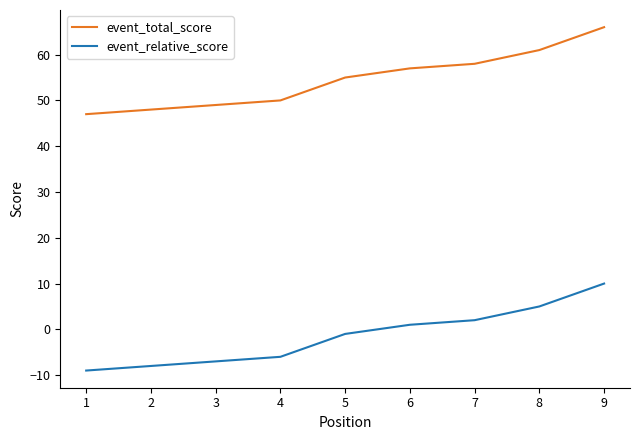

What is the difference between the highest and lowest values at 3?

56